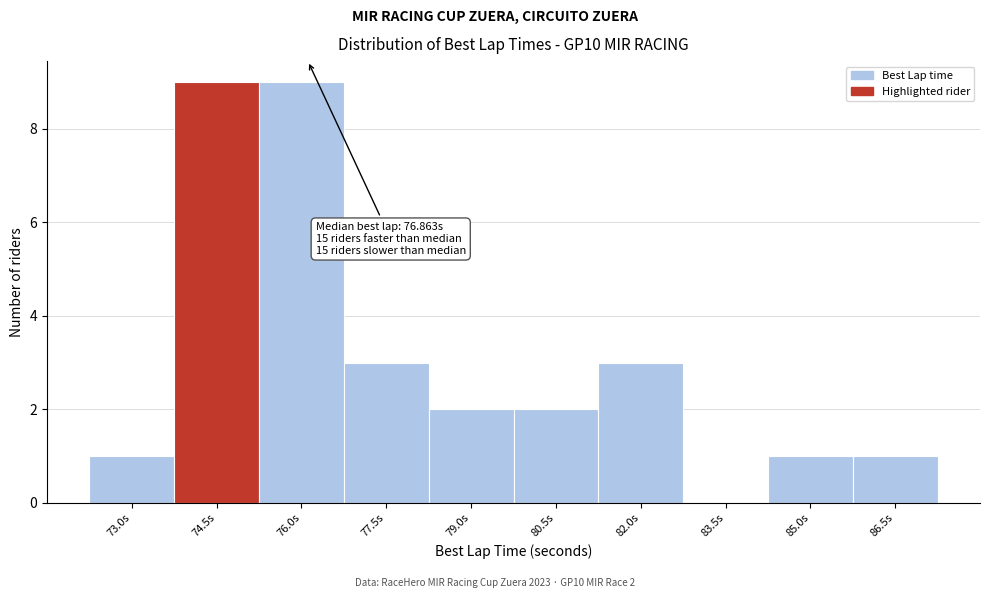

Reading left to right, transcribe all the data shown in this chart.

73.0s=1	74.5s=9	76.0s=9	77.5s=3	79.0s=2	80.5s=2	82.0s=3	83.5s=0	85.0s=1	86.5s=1